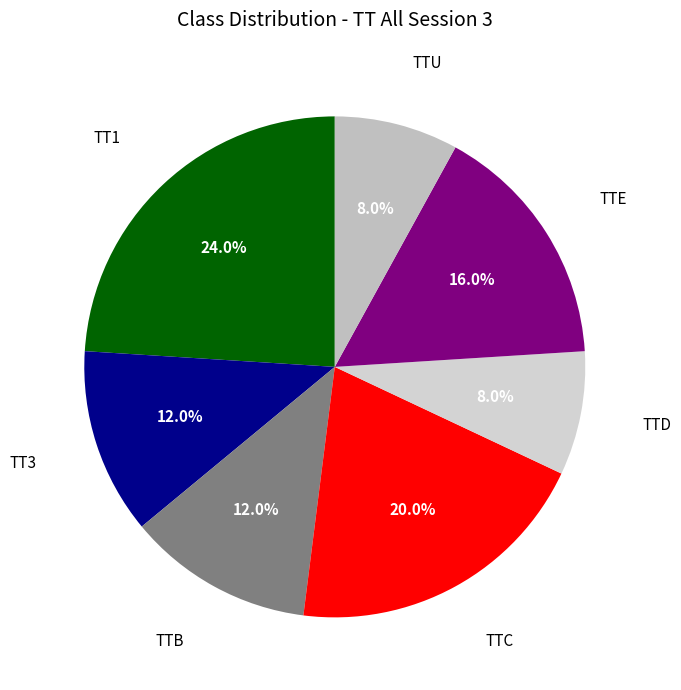

Approximately how many times larger is the value at TTB compared to TTC?

0.6